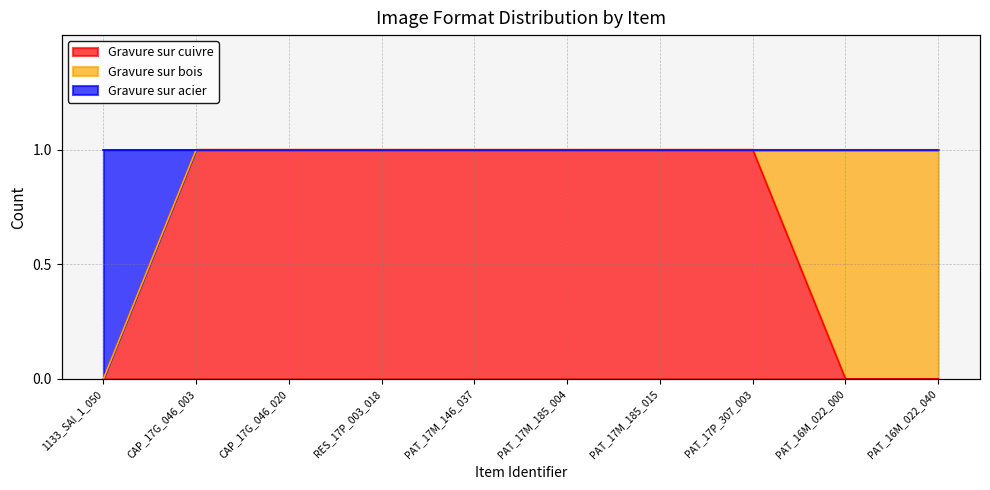

What is the value of the Gravure sur cuivre point at the 3rd from the left?

1